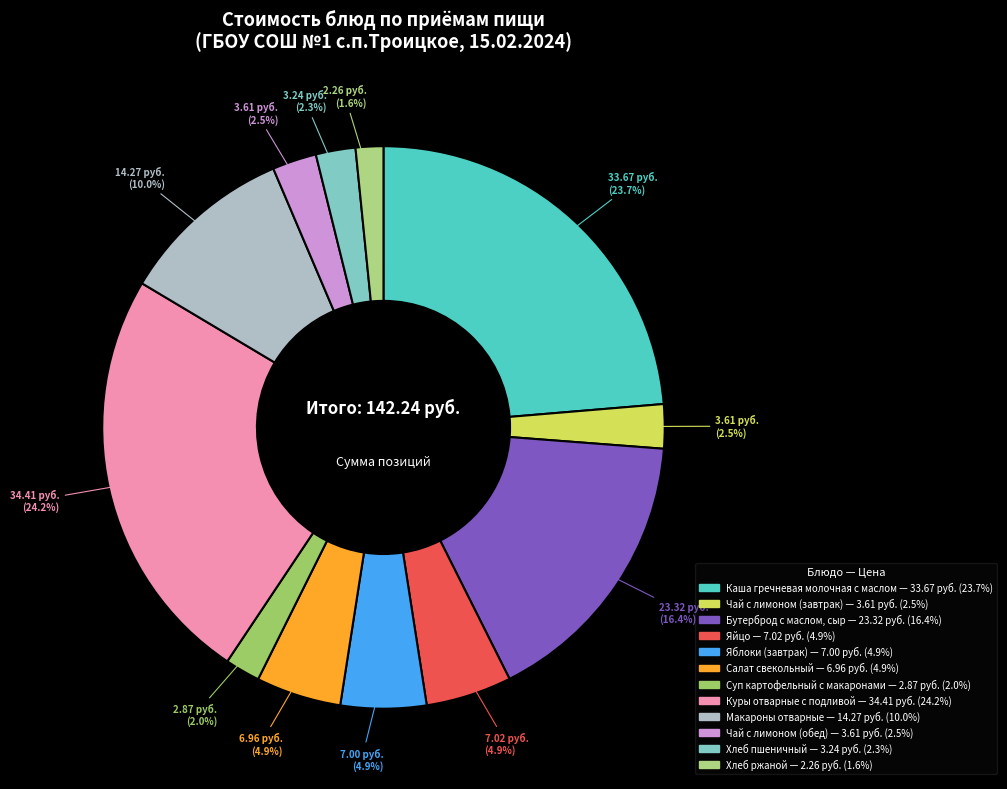

What portion of the pie excludes Яблоки (завтрак)?

95.1%